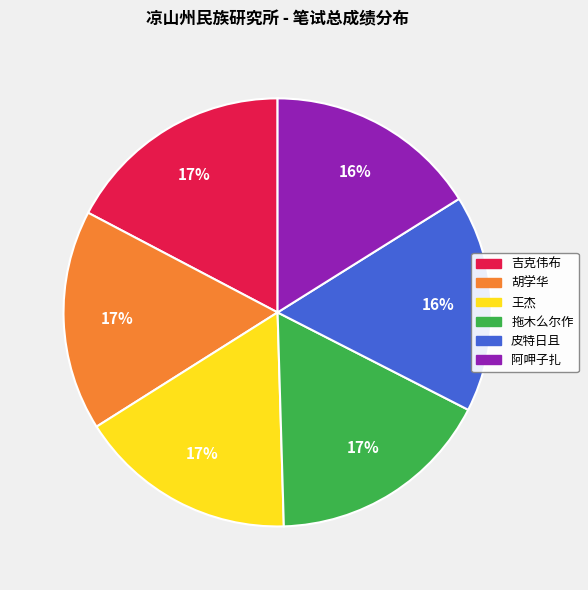

Count the number of slices in the pie.

6